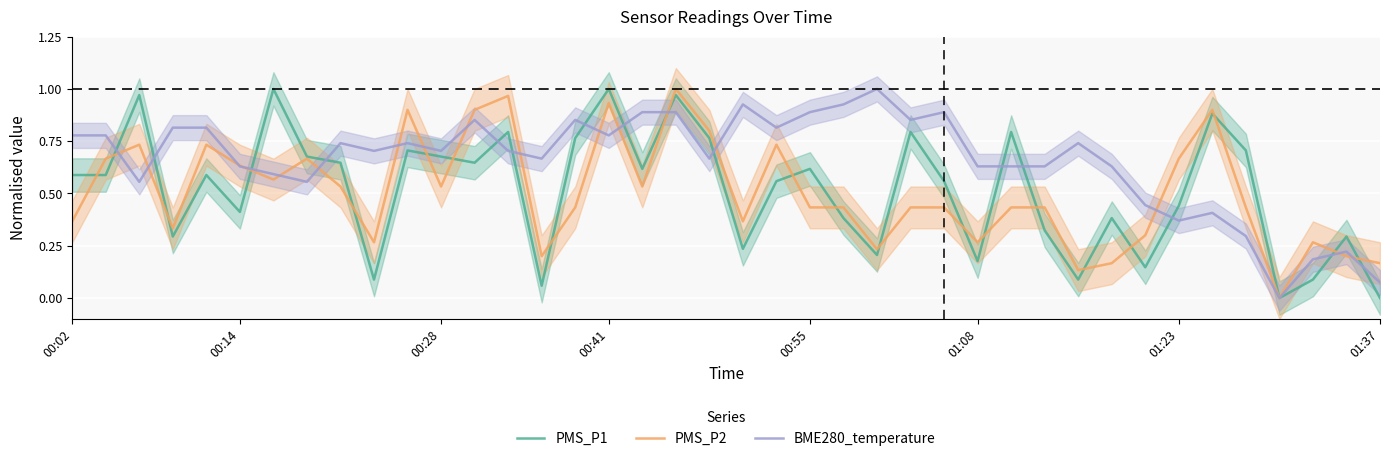

True or false: PMS_P1 has more than 0 interior local peaks.

True